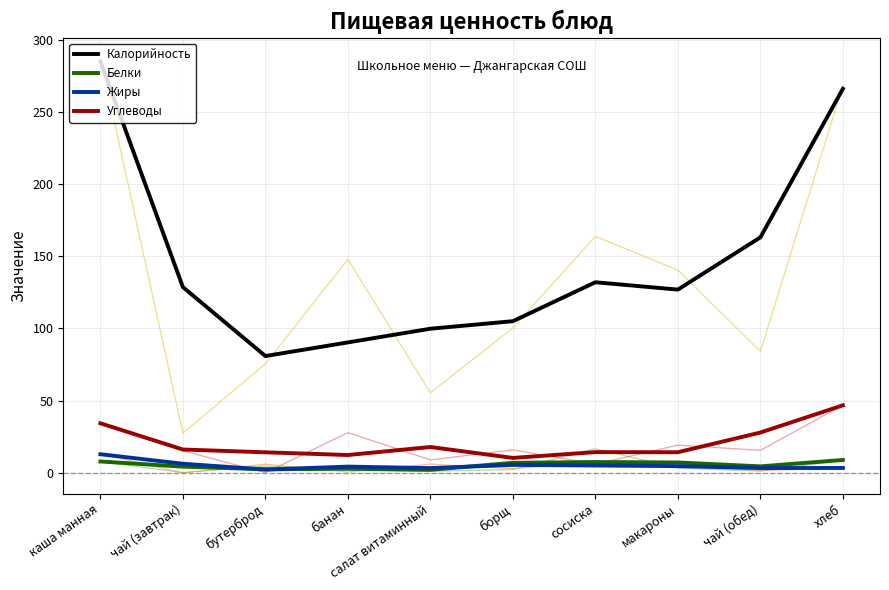

Reading right to left, extract all data points from this chart.

Калорийность: 266.0	163.1	126.9	132.0	105.0	99.8	90.3	80.9	128.6	285.0
Белки: 8.8	4.4	7.1	7.4	6.9	2.0	2.8	2.4	4.2	7.8
Жиры: 3.3	3.2	4.6	5.0	5.4	3.2	4.2	2.2	6.2	12.8
Углеводы: 46.7	27.9	14.2	14.3	10.3	17.8	12.3	14.2	16.1	34.3